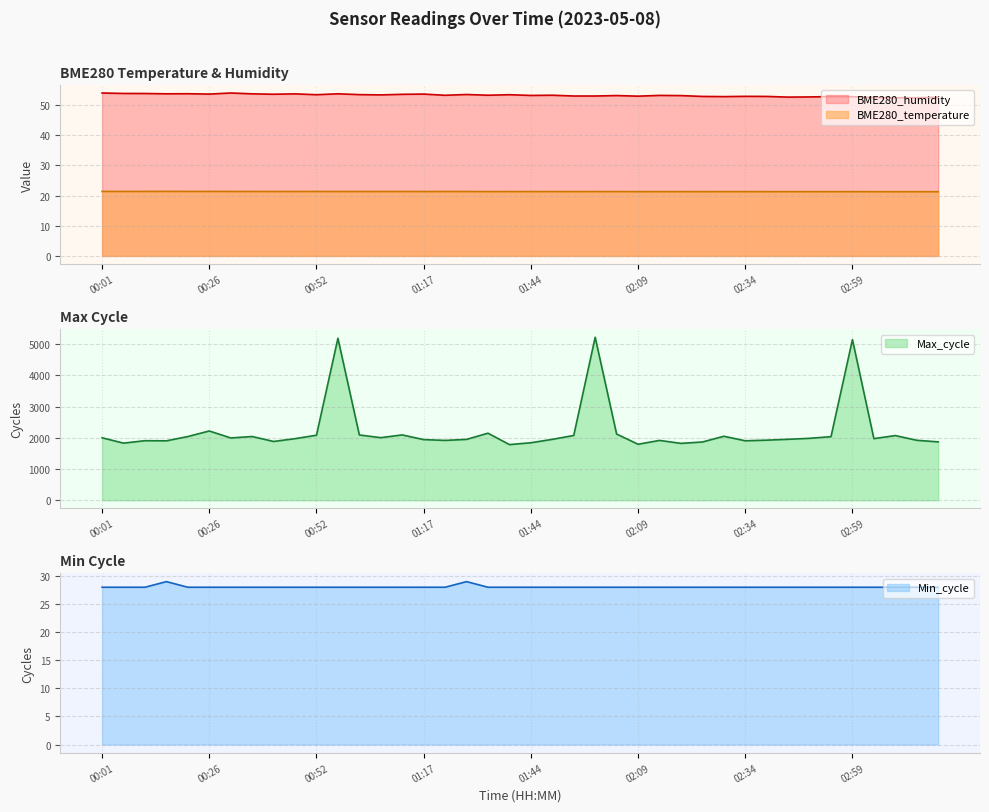

The BME280_humidity series shows 52.8 at 02:59. True or false?

True